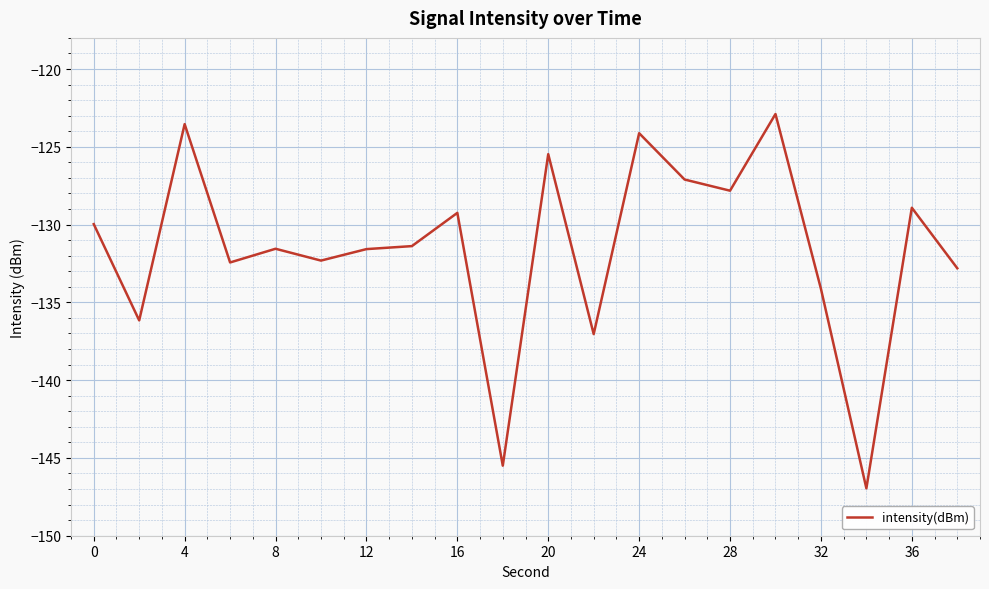

What is the sum of all values?

-2631.0